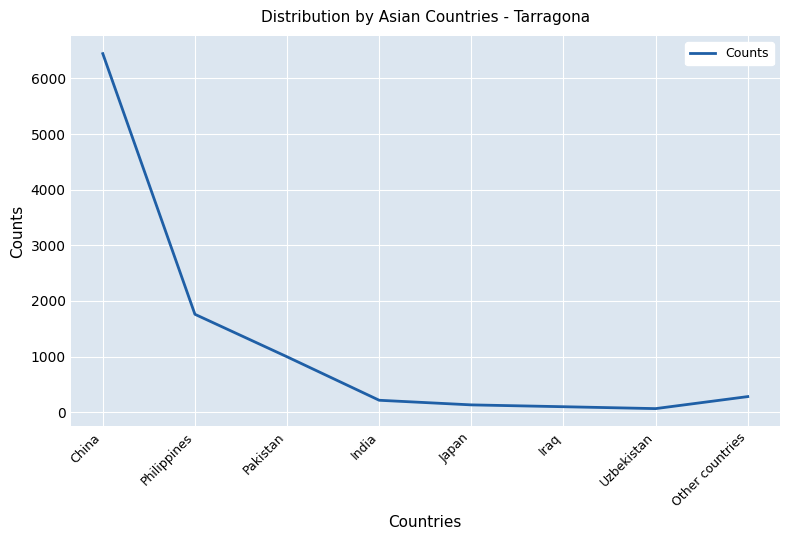

Between Iraq and China, which is larger?

China